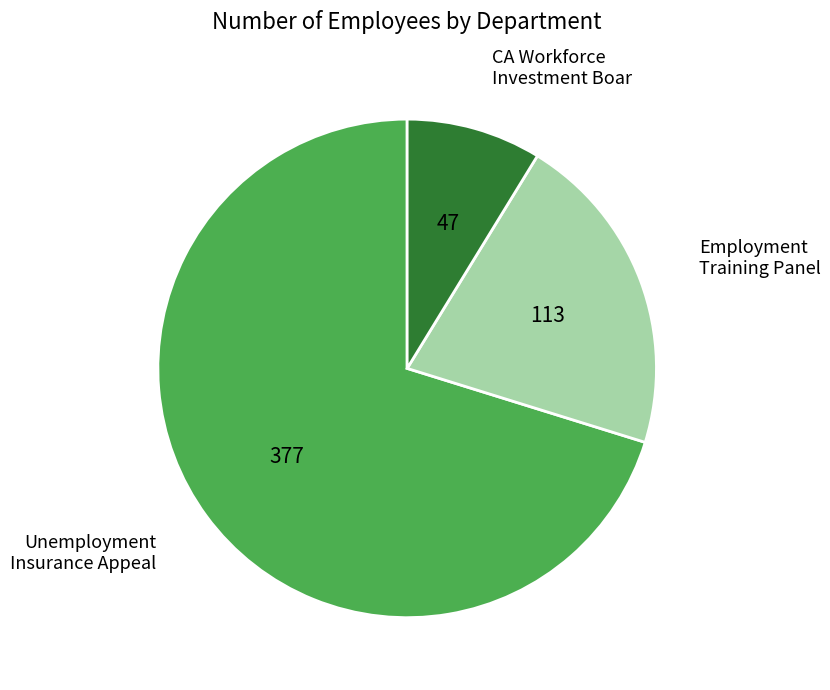

Which slice is the largest?

Unemployment Insurance Appeal